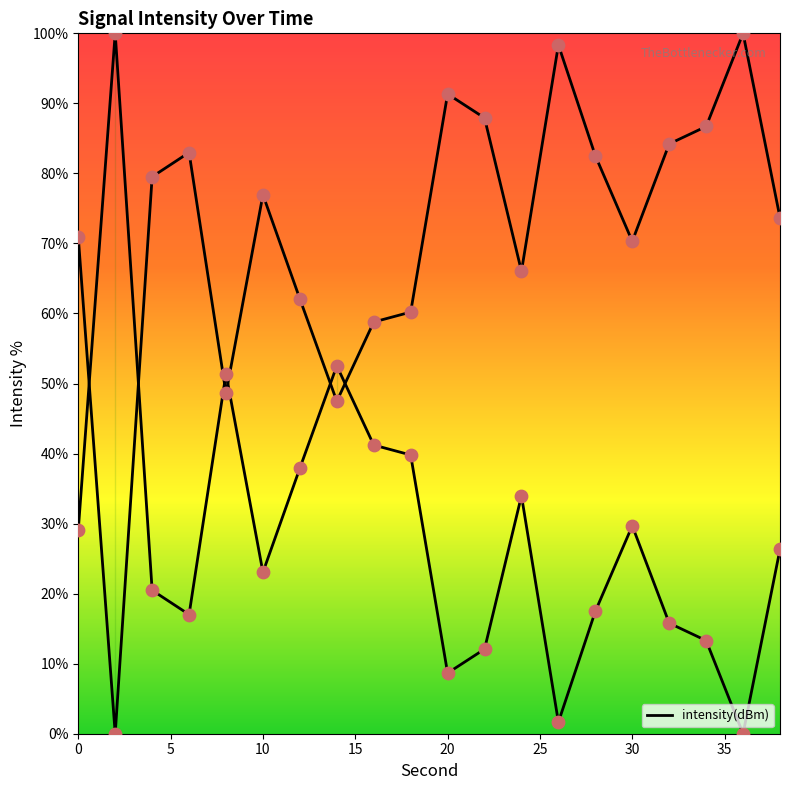

Between 38 and 20, which is larger?

38